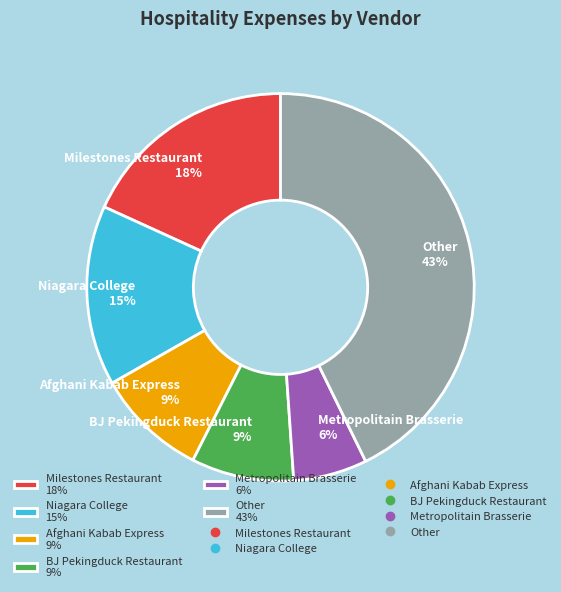

To the nearest percent, what is the difference between the largest and smallest slice percentages?

37%